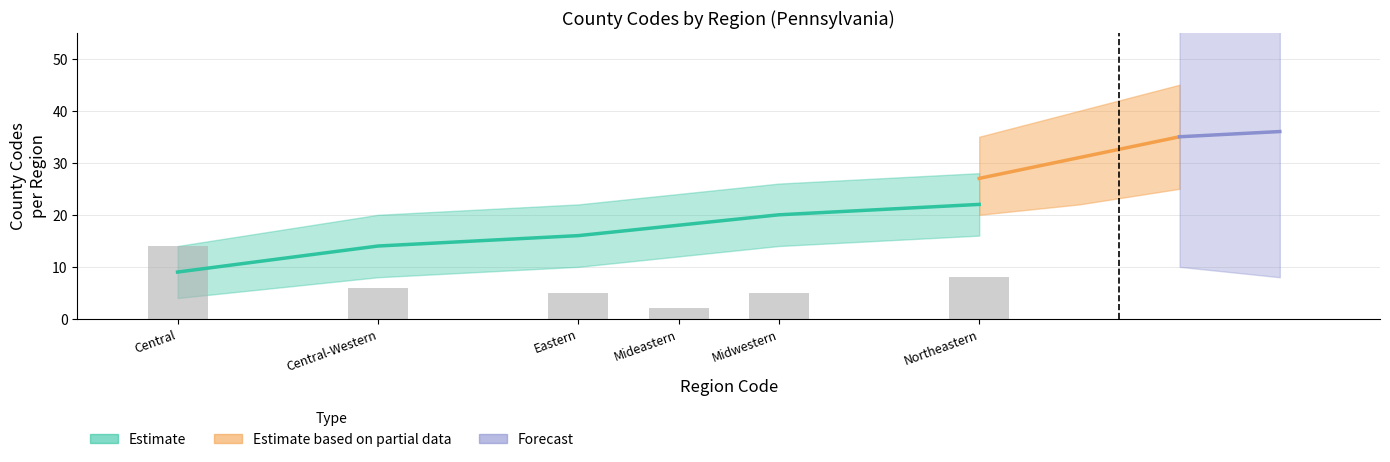

Reading left to right, what are all the values shown in this chart?

Central=14	Central-Western=6	Eastern=5	Mideastern=2	Midwestern=5	Northeastern=8